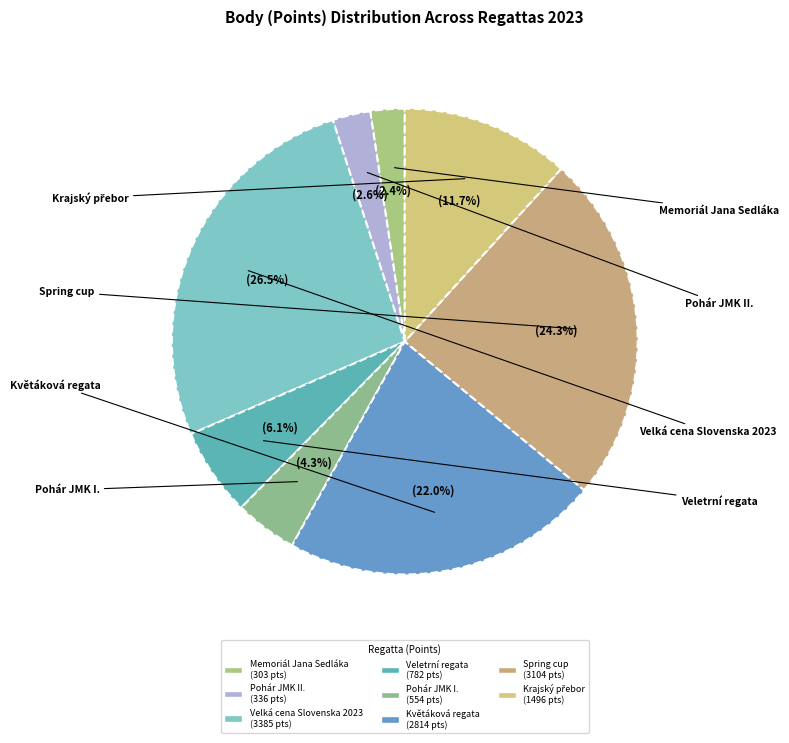

Count the number of slices in the pie.

8